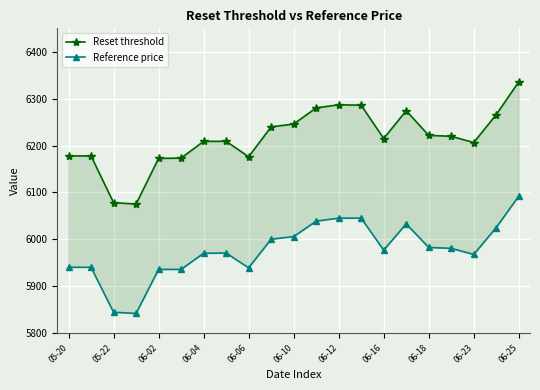

What is the value of the Reset threshold point at the 10th from the left?

6239.9